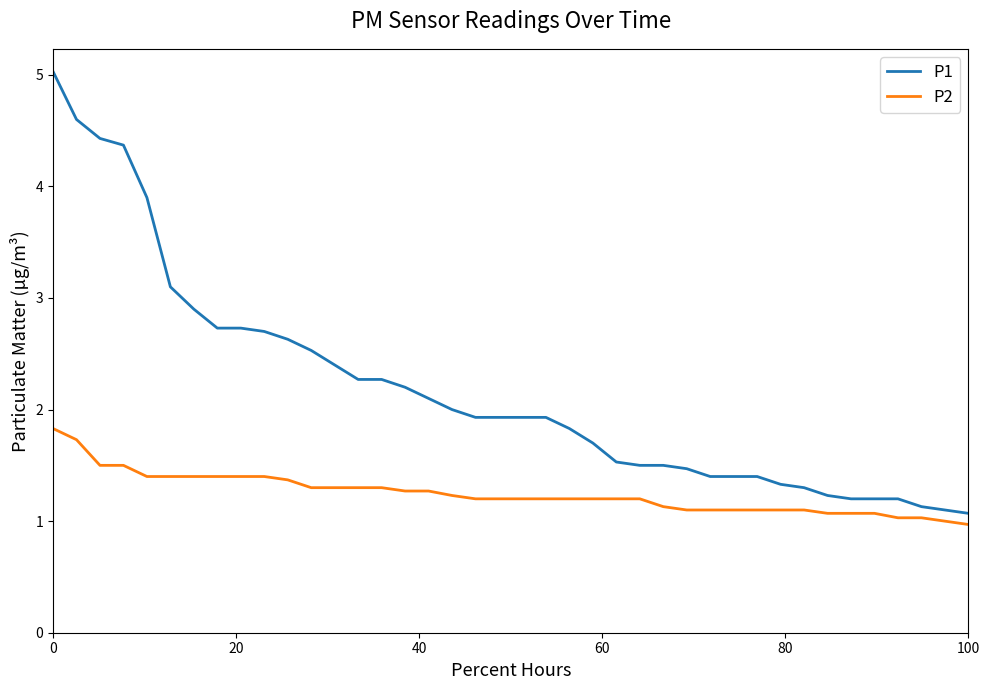

Which series has the largest range (max minus min)?

P1